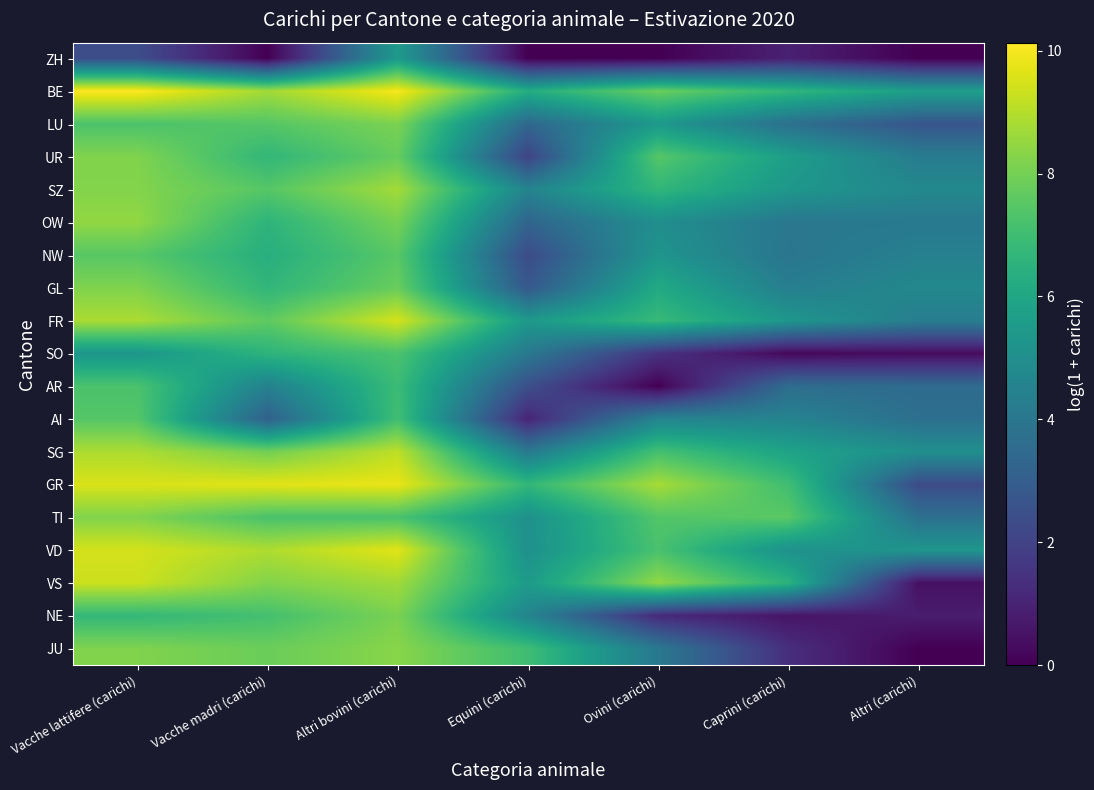

What is the difference between the BE values at Altri (carichi) and Caprini (carichi)?

1.0